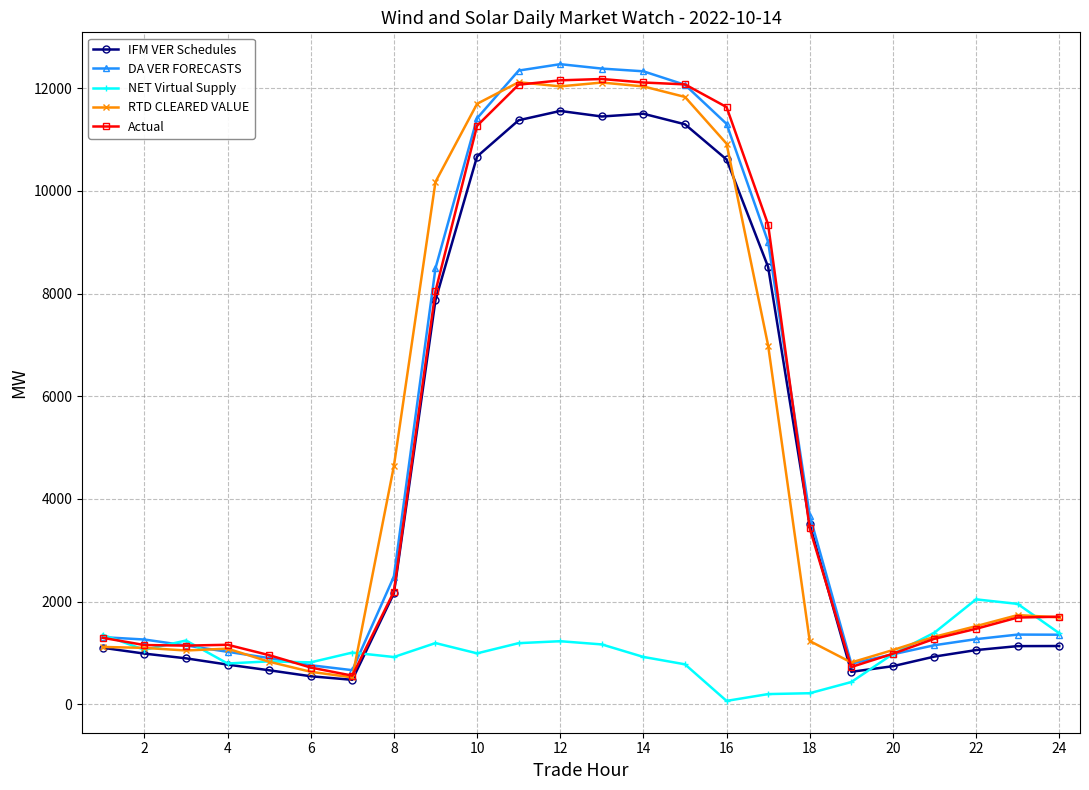

What is the greatest value displayed?

12467.6